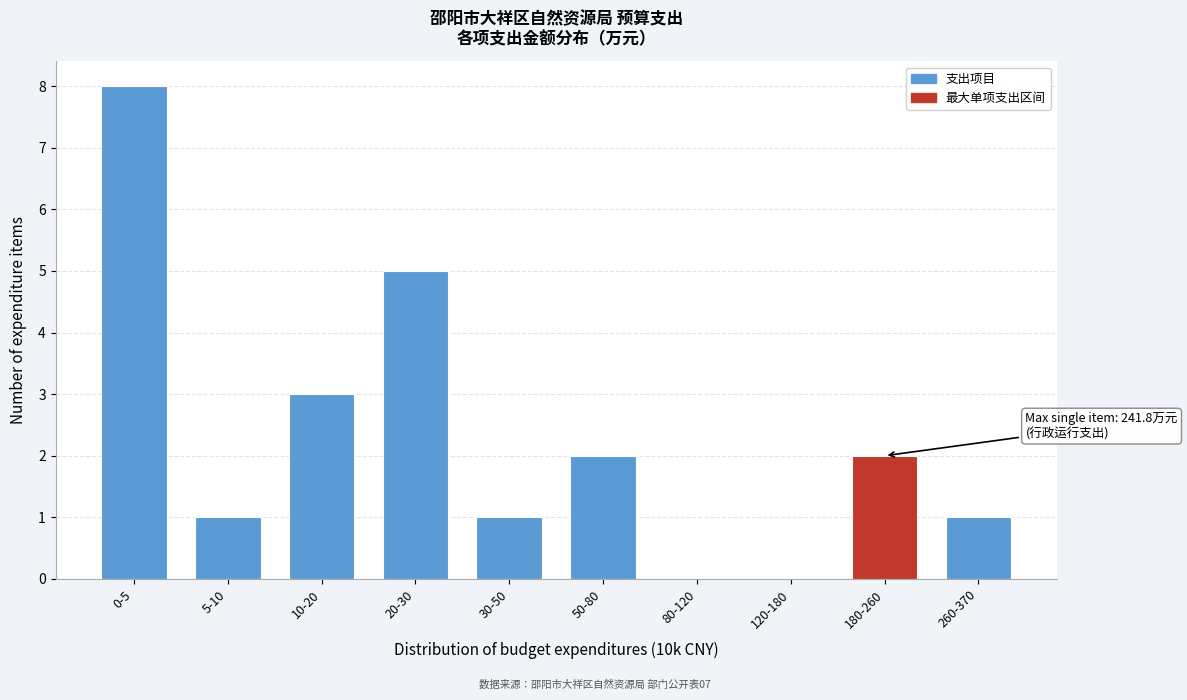

Reading left to right, transcribe all the data shown in this chart.

0-5=8	5-10=1	10-20=3	20-30=5	30-50=1	50-80=2	80-120=0	120-180=0	180-260=2	260-370=1